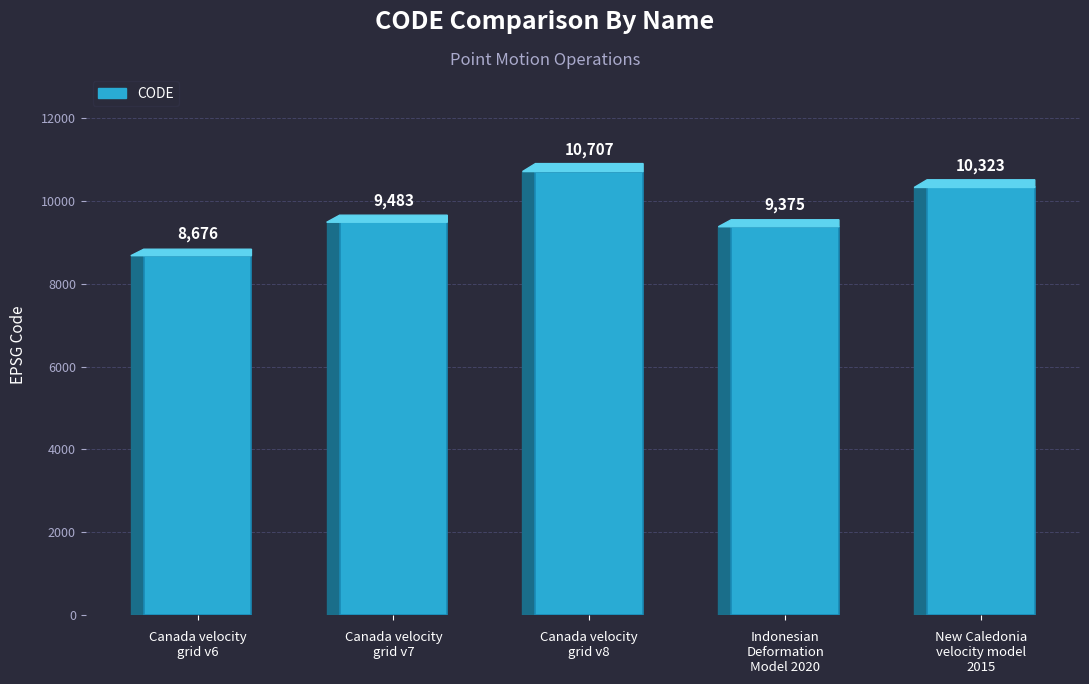

Between Indonesian
Deformation
Model 2020 and Canada velocity
grid v8, which is larger?

Canada velocity
grid v8